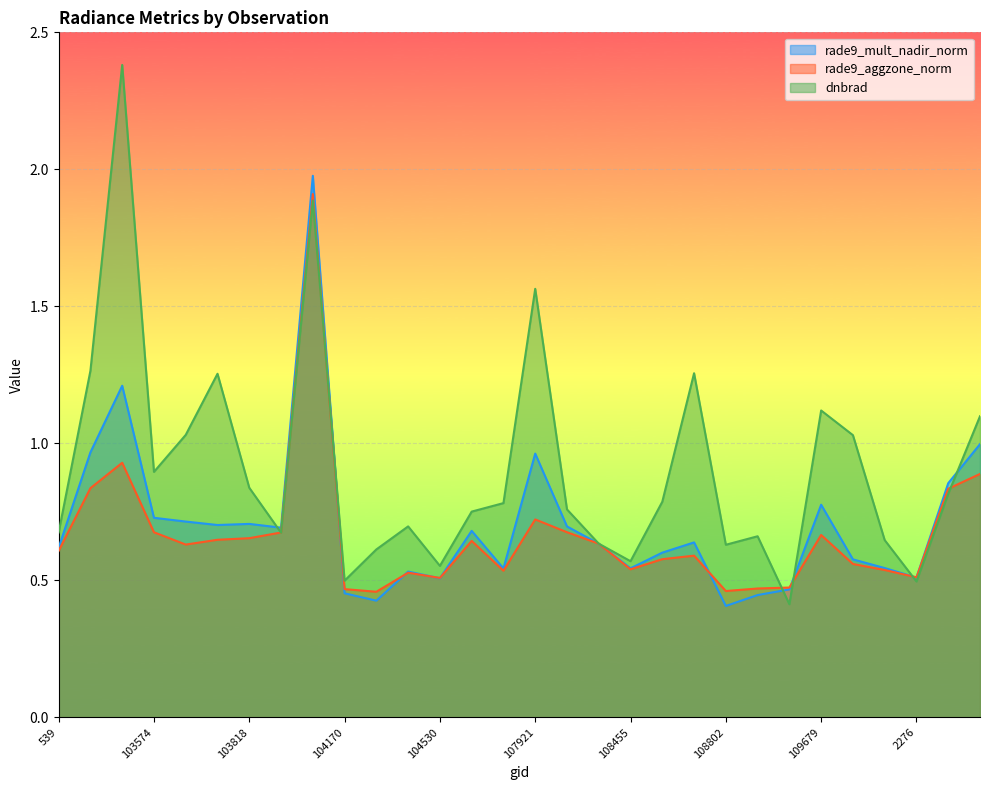

What is the difference between the rade9_mult_nadir_norm values at 103818 and 102980?

0.5